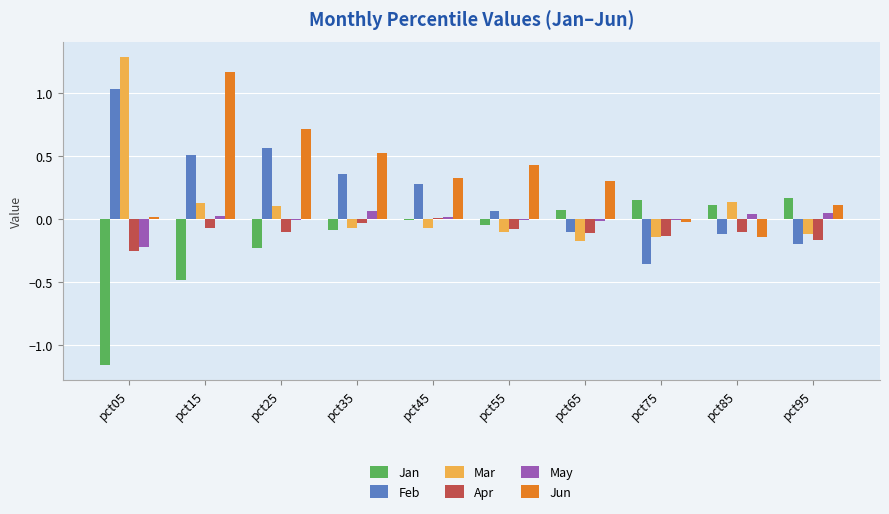

Which category has the highest value in the Jun series?

pct15